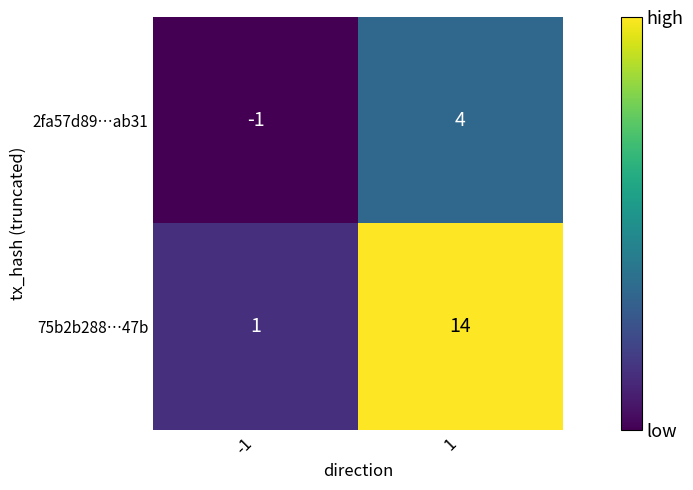

Read the 75b2b288…47b value at 1.

14